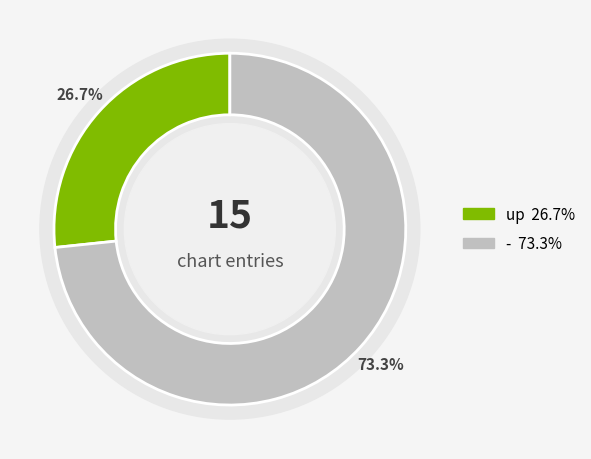

Between - and up, which is larger?

-